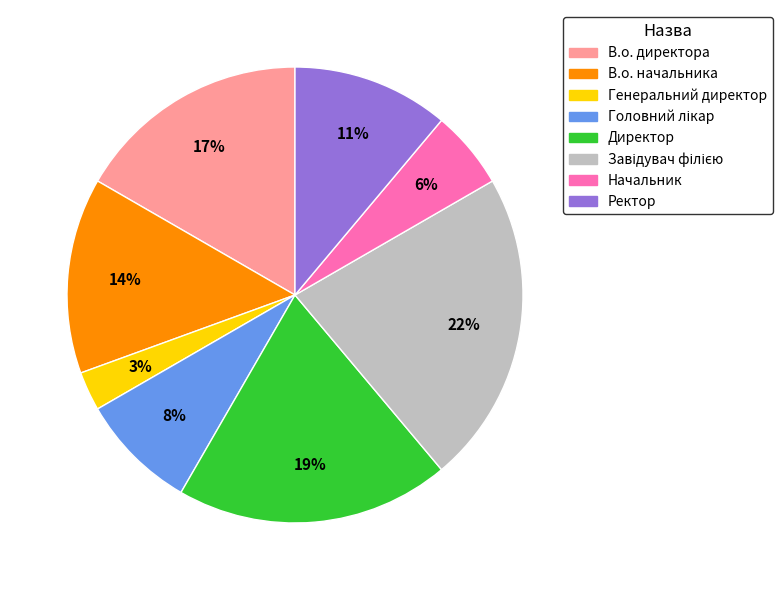

To the nearest percent, what is the difference between the largest and smallest slice percentages?

19%